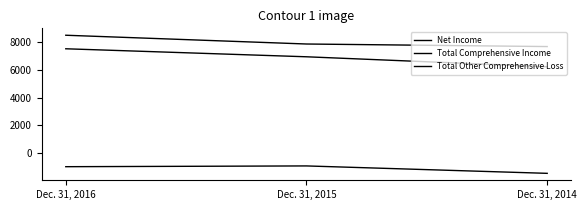

Which series has the largest total across all categories?

Net Income